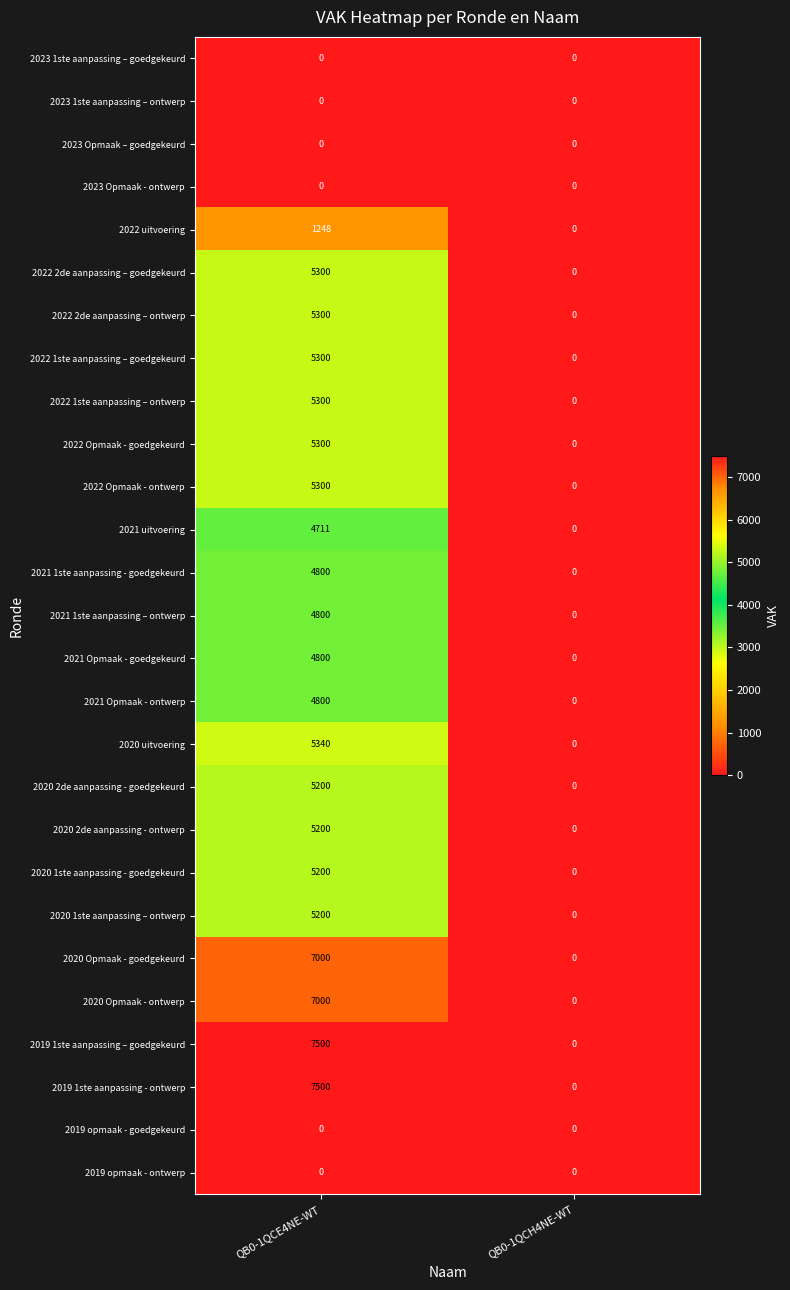

At how many categories does at least one series exceed 2630?

1